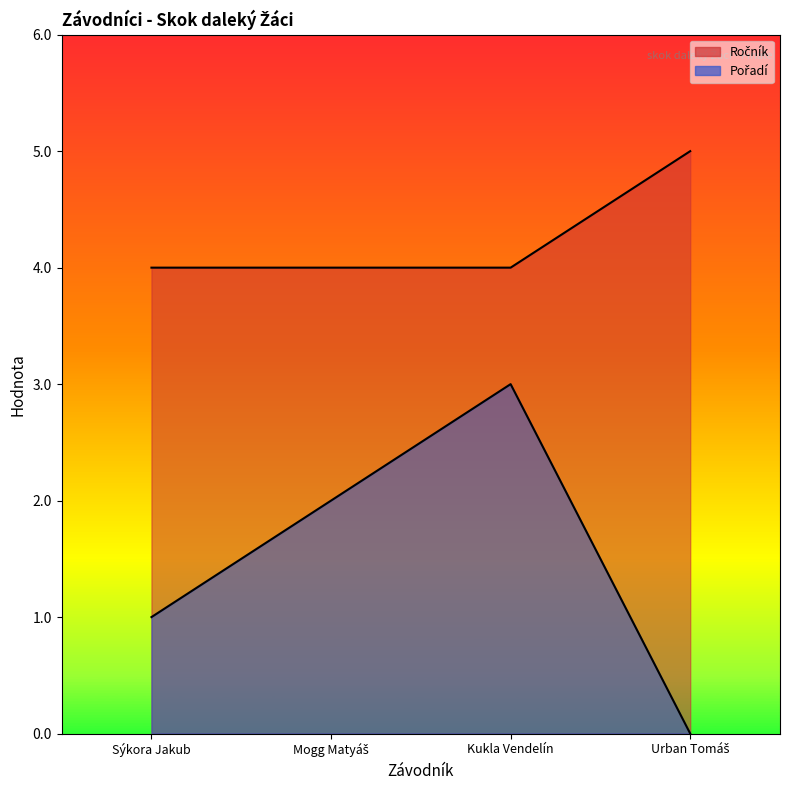

Reading left to right, what are all the values shown in this chart?

Ročník: Sýkora Jakub=4	Mogg Matyáš=4	Kukla Vendelín=4	Urban Tomáš=5
Pořadí: Sýkora Jakub=1	Mogg Matyáš=2	Kukla Vendelín=3	Urban Tomáš=0